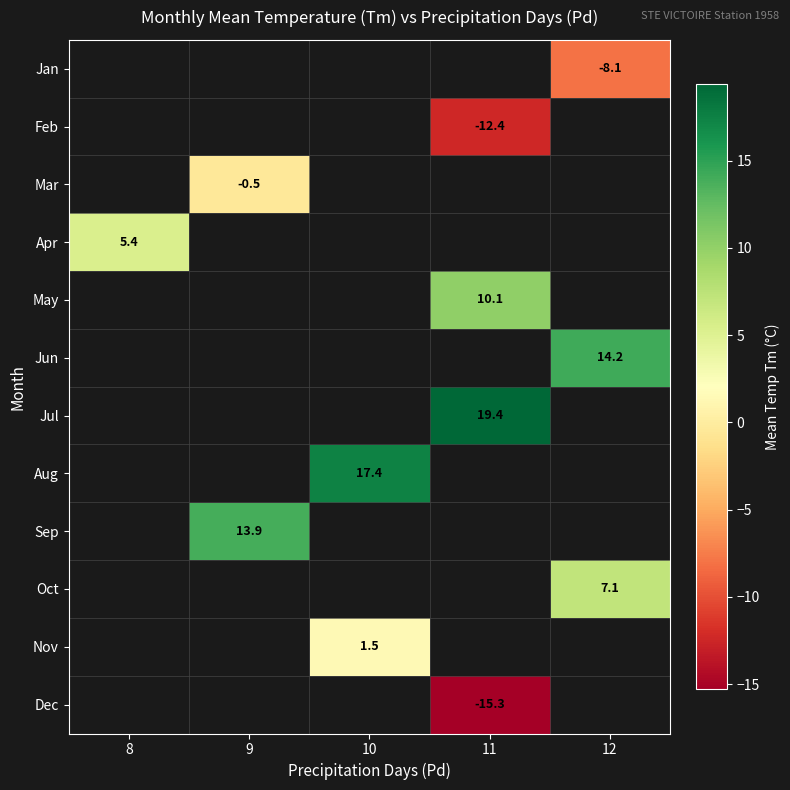

At which category does the chart reach its minimum across all series?

11